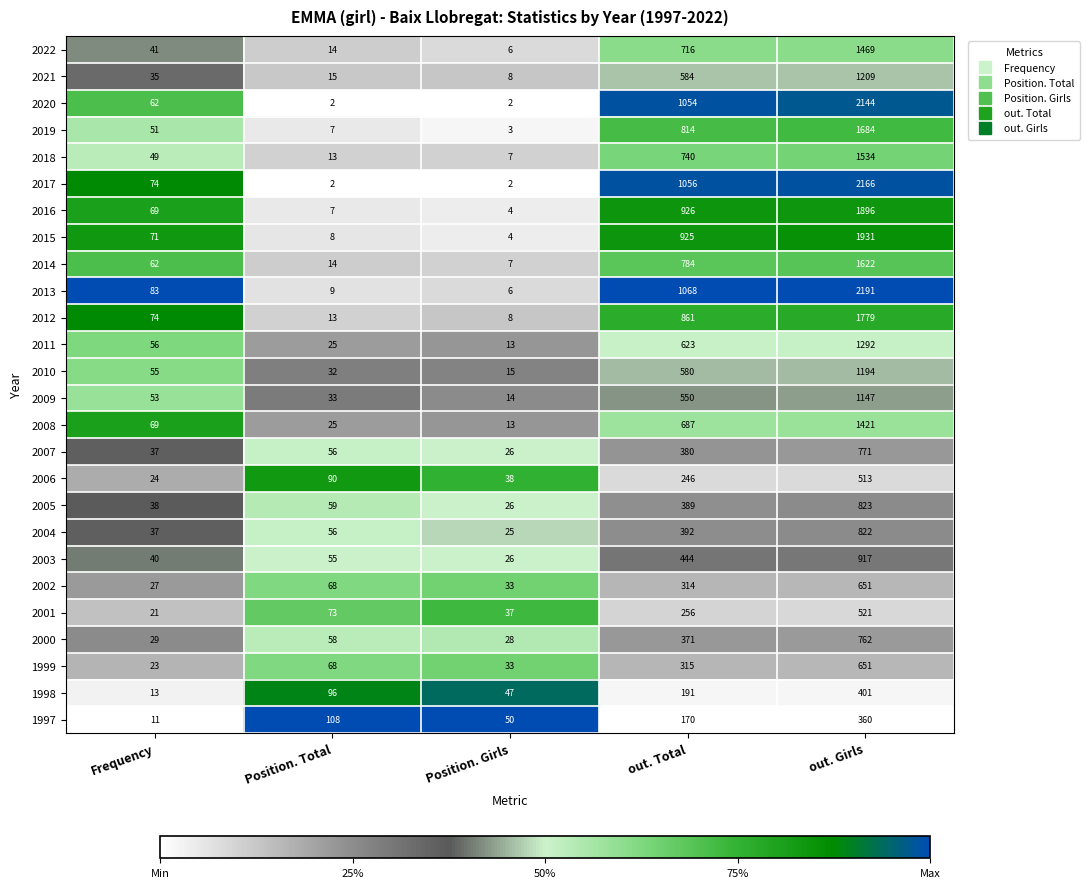

Rank the series at out. Total from lowest to highest value.

1997, 1998, 2006, 2001, 2002, 1999, 2000, 2007, 2005, 2004, 2003, 2009, 2010, 2021, 2011, 2008, 2022, 2018, 2014, 2019, 2012, 2015, 2016, 2020, 2017, 2013